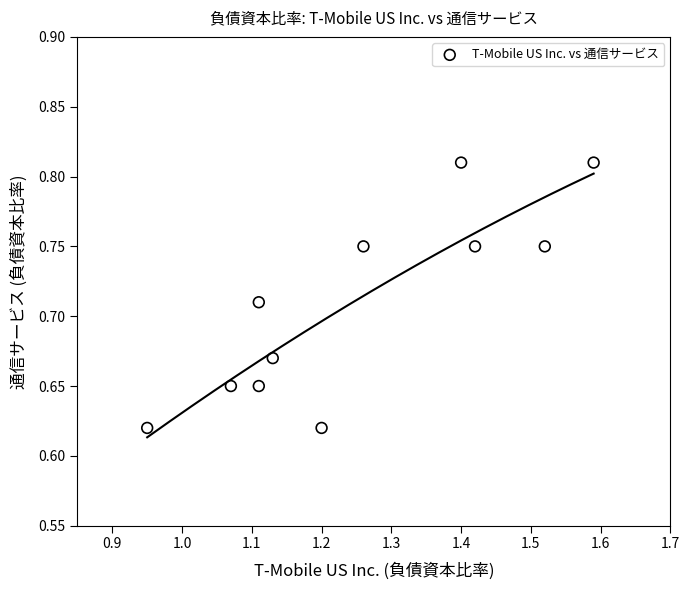

What is the average X value?

1.3